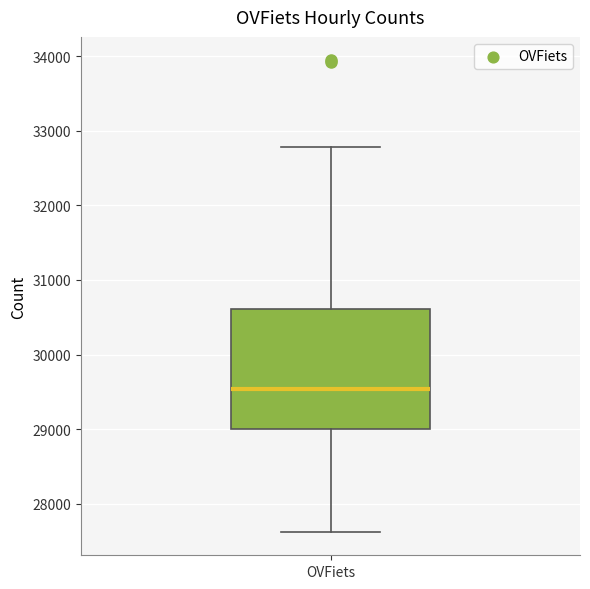

Read this box plot against the y-axis: the position of the median line, the range covered by the box, and the ends of both whiskers. The values are not printed on the chart, so give them approximately, as read against the axis.

median 29500, box 29000 to 30600, whiskers 27600 to 32800